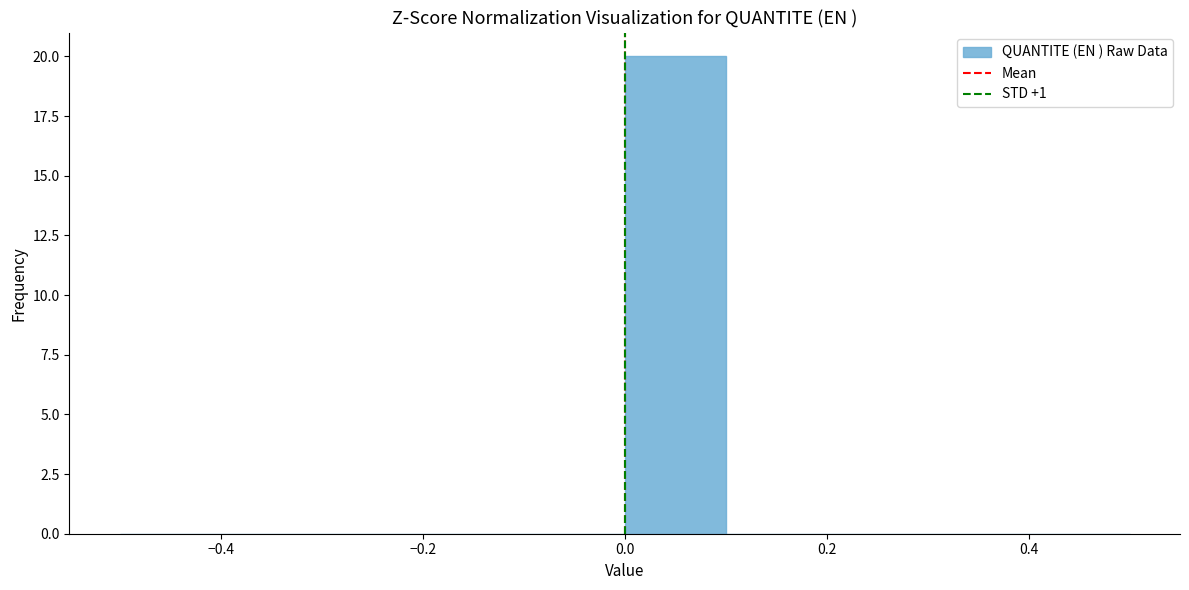

Over which range of the x-axis is the bar tallest?

0.0 to 0.1